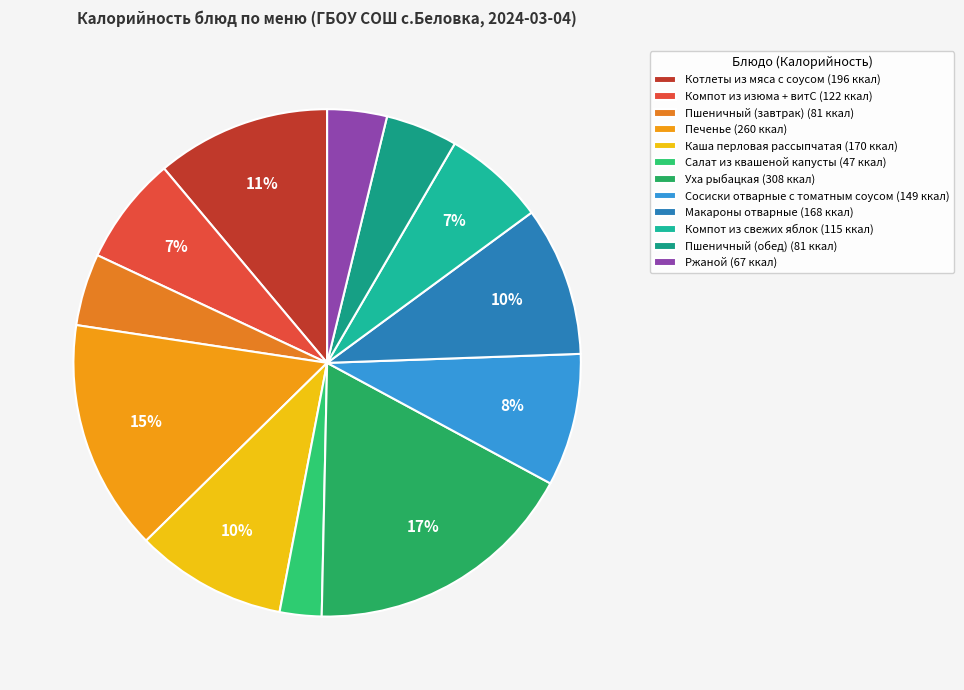

Does any single category account for the majority?

No